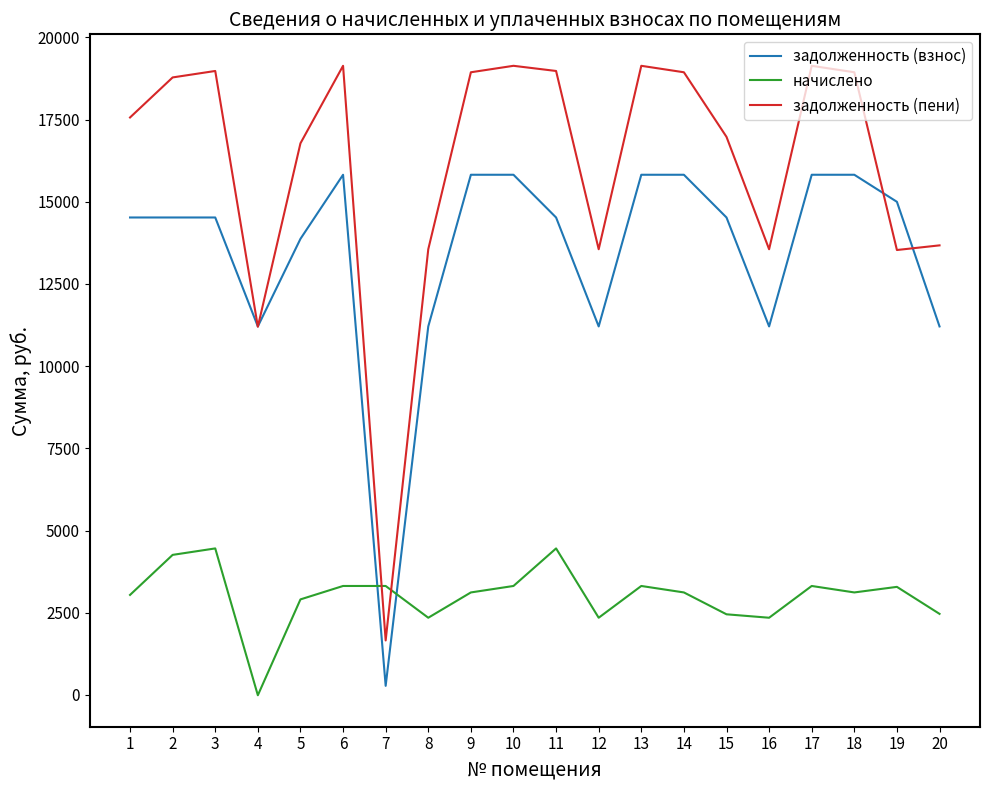

At which category does начислено reach its first local peak?

3